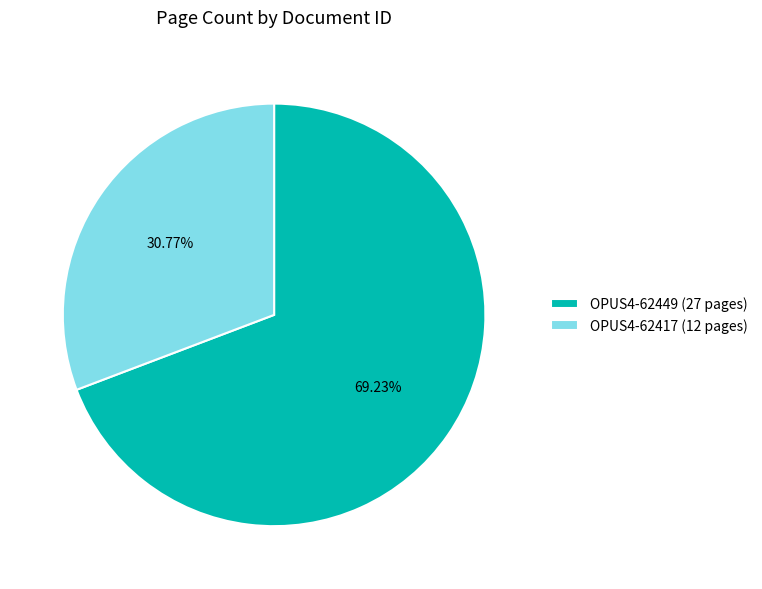

Which slice represents more than half of the pie?

OPUS4-62449